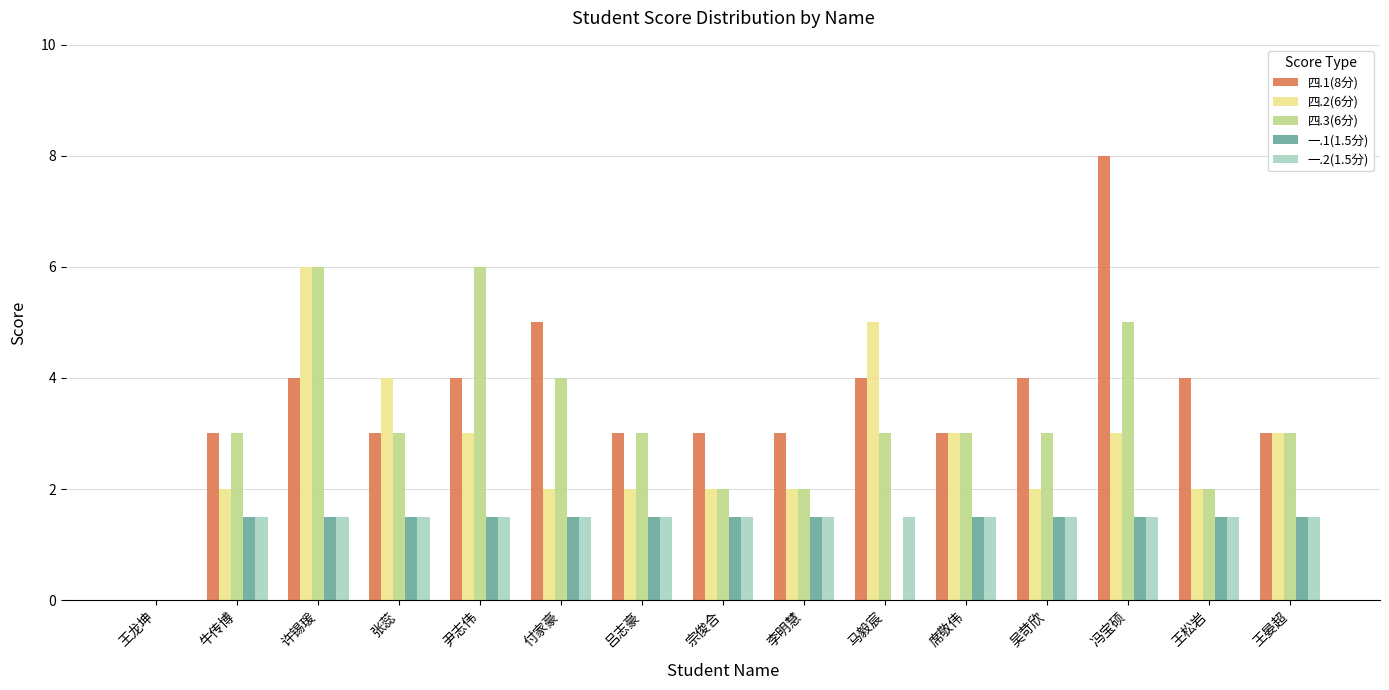

Reading left to right, transcribe all the data shown in this chart.

四.1(8分): 王龙坤=0.0	牛传博=3.0	许锡瑗=4.0	张蕊=3.0	尹志伟=4.0	付家豪=5.0	吕志豪=3.0	宗俊合=3.0	李明慧=3.0	马毅宸=4.0	席敬伟=3.0	吴苛欣=4.0	冯宝硕=8.0	王松岩=4.0	王晏超=3.0
四.2(6分): 王龙坤=0.0	牛传博=2.0	许锡瑗=6.0	张蕊=4.0	尹志伟=3.0	付家豪=2.0	吕志豪=2.0	宗俊合=2.0	李明慧=2.0	马毅宸=5.0	席敬伟=3.0	吴苛欣=2.0	冯宝硕=3.0	王松岩=2.0	王晏超=3.0
四.3(6分): 王龙坤=0.0	牛传博=3.0	许锡瑗=6.0	张蕊=3.0	尹志伟=6.0	付家豪=4.0	吕志豪=3.0	宗俊合=2.0	李明慧=2.0	马毅宸=3.0	席敬伟=3.0	吴苛欣=3.0	冯宝硕=5.0	王松岩=2.0	王晏超=3.0
一.1(1.5分): 王龙坤=0.0	牛传博=1.5	许锡瑗=1.5	张蕊=1.5	尹志伟=1.5	付家豪=1.5	吕志豪=1.5	宗俊合=1.5	李明慧=1.5	马毅宸=0.0	席敬伟=1.5	吴苛欣=1.5	冯宝硕=1.5	王松岩=1.5	王晏超=1.5
一.2(1.5分): 王龙坤=0.0	牛传博=1.5	许锡瑗=1.5	张蕊=1.5	尹志伟=1.5	付家豪=1.5	吕志豪=1.5	宗俊合=1.5	李明慧=1.5	马毅宸=1.5	席敬伟=1.5	吴苛欣=1.5	冯宝硕=1.5	王松岩=1.5	王晏超=1.5